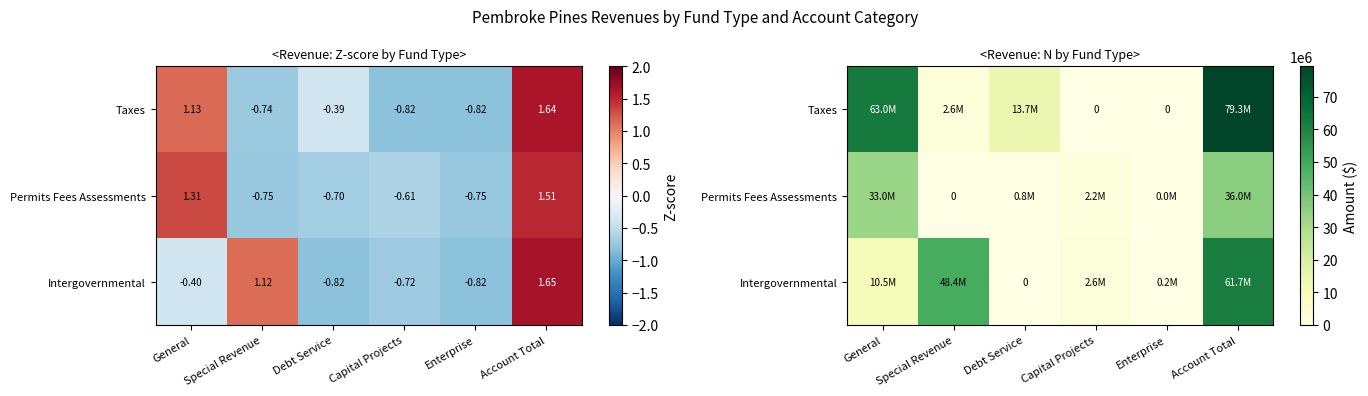

Rank the categories by Intergovernmental value from lowest to highest.

Debt Service, Enterprise, Capital Projects, General, Special Revenue, Account Total